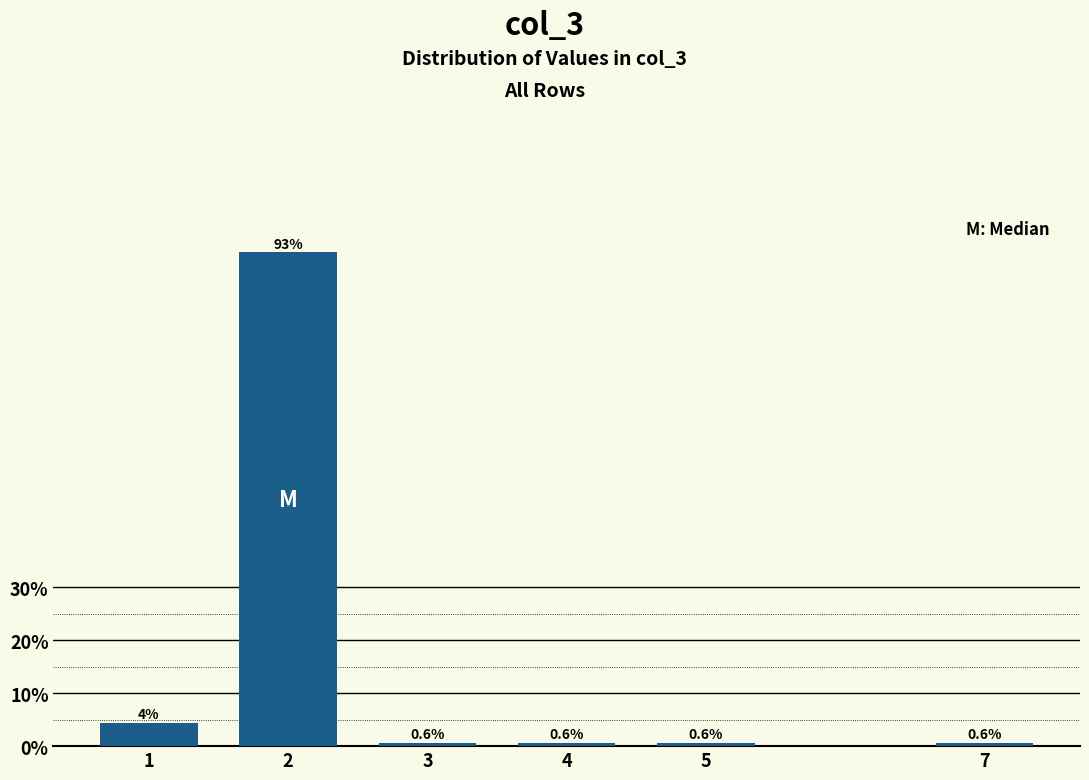

Read the value at 2.

93.1